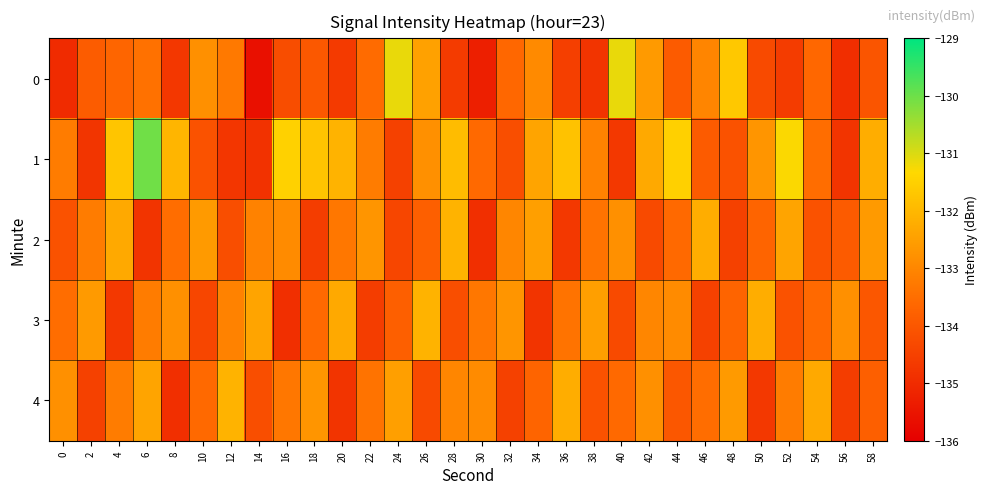

Which category has the lowest value across all series?

14